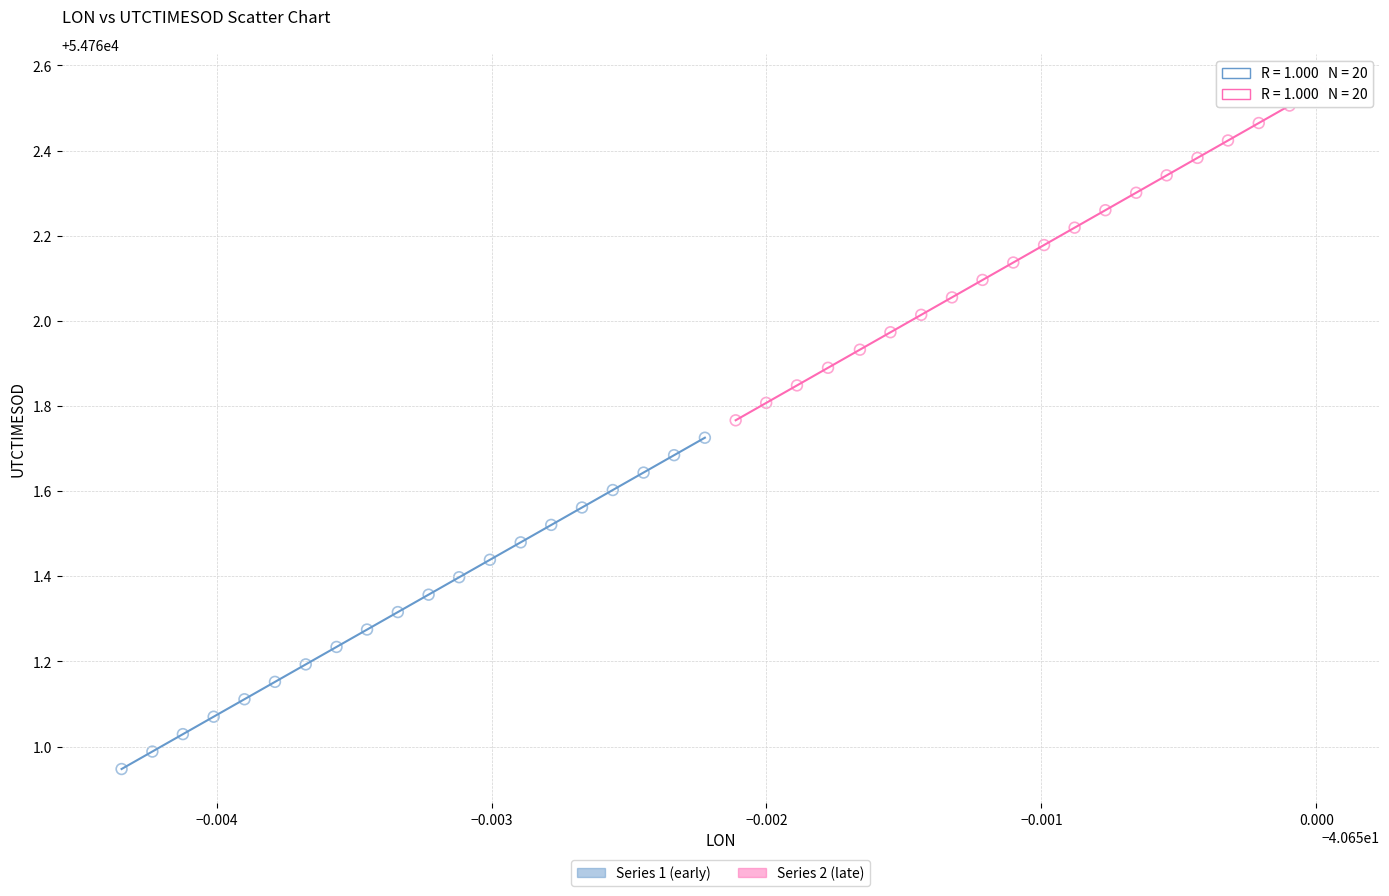

Which series has the largest Y range (max minus min)?

Series 2 (late)